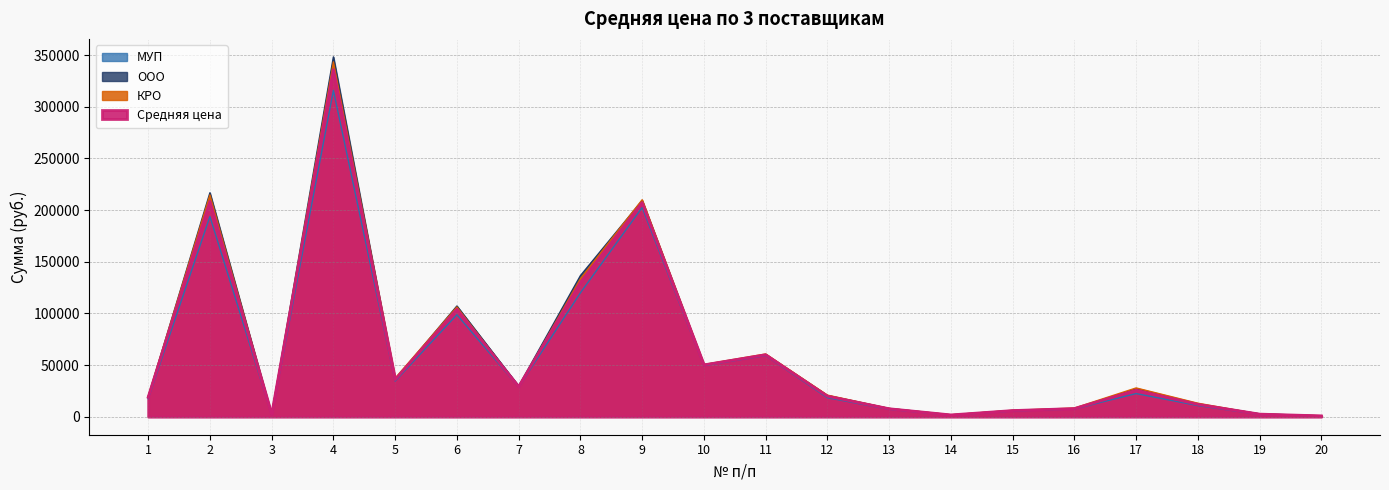

What is the value of the Средняя цена point at the 13th from the left?

7725